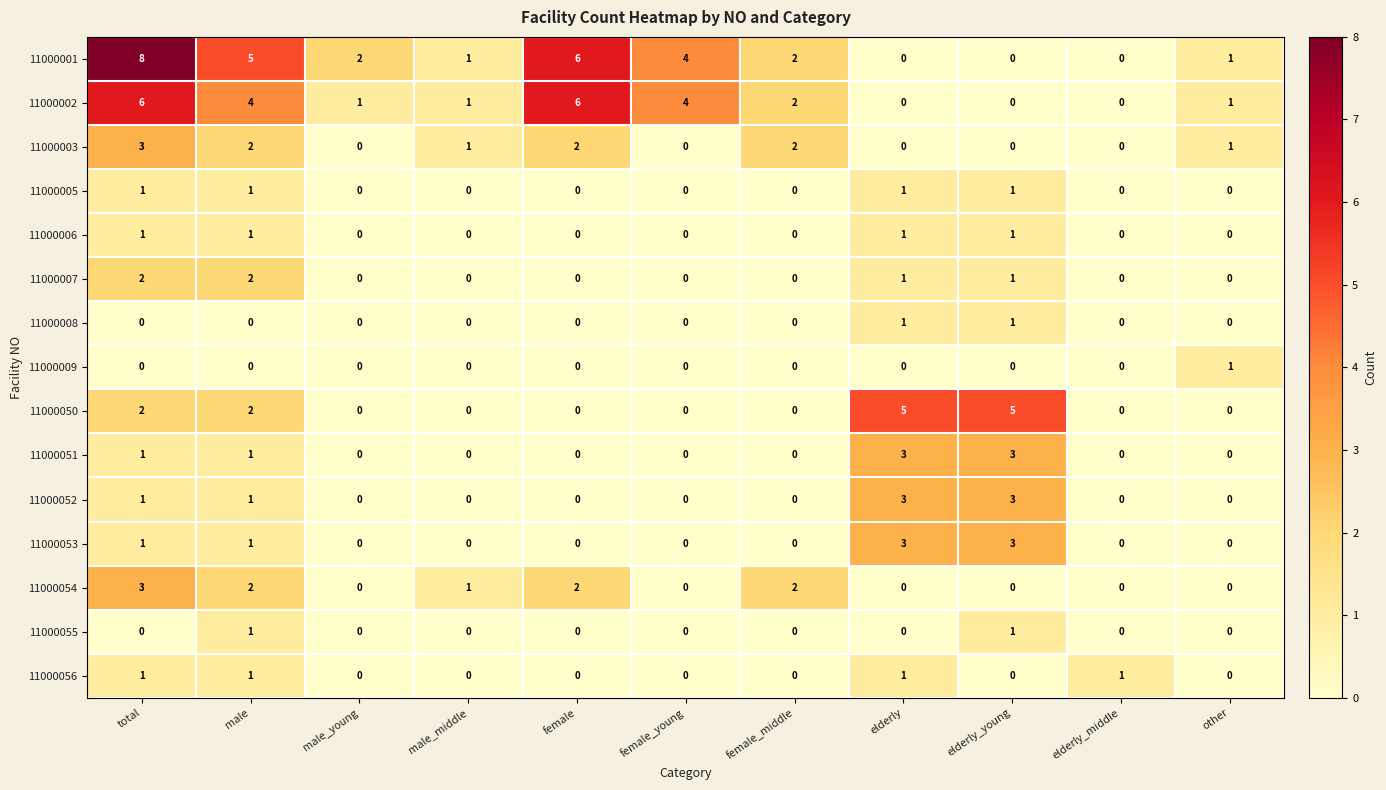

Which series has the largest total across all categories?

11000001